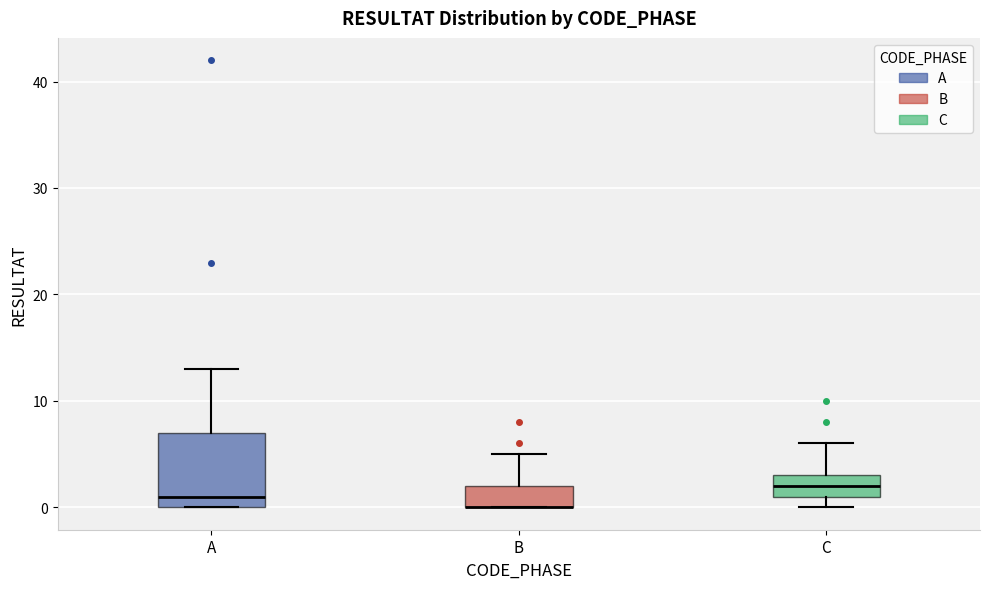

Which box is the tallest, from its lower edge to its upper edge?

A